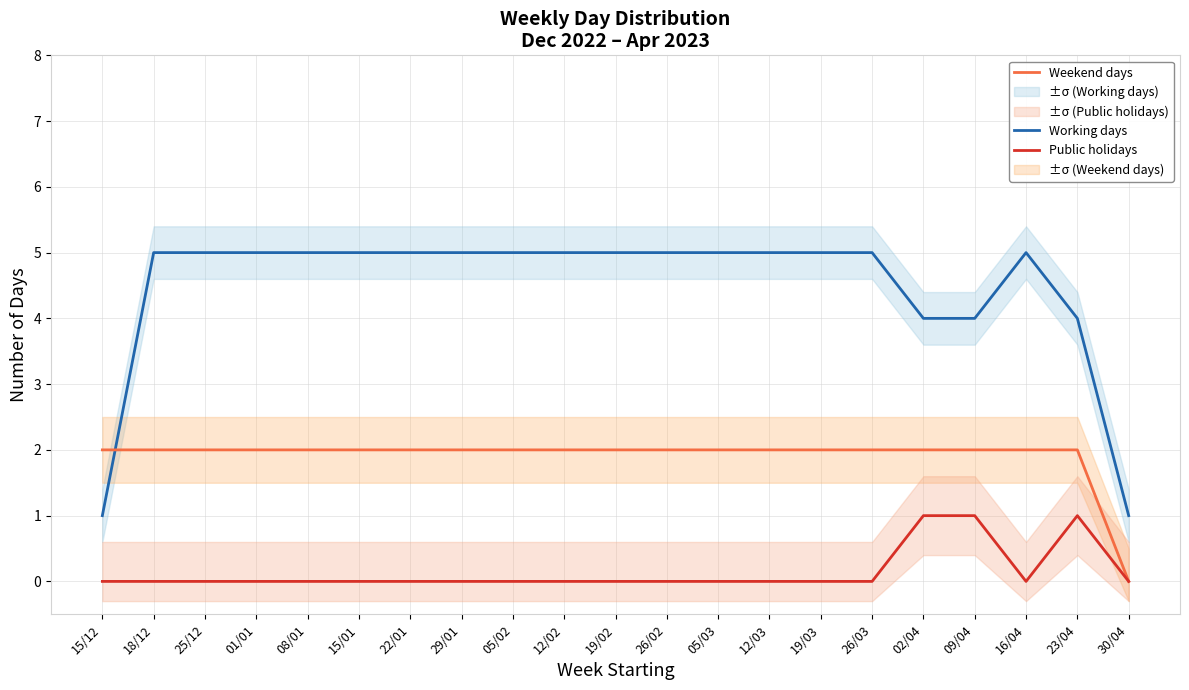

How many times do Weekend days and Working days cross each other?

1